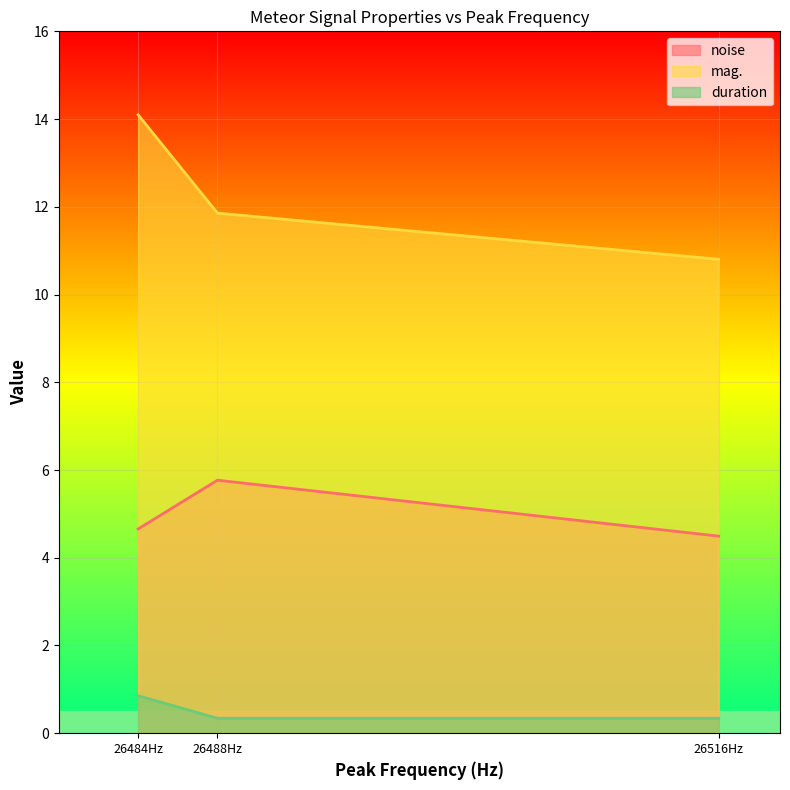

At which category is the sum across all series the highest?

26484Hz